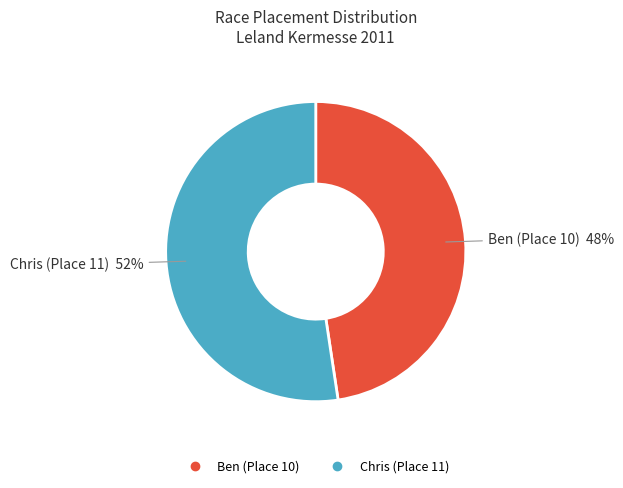

Is Chris (Place 11) the majority of the pie?

Yes